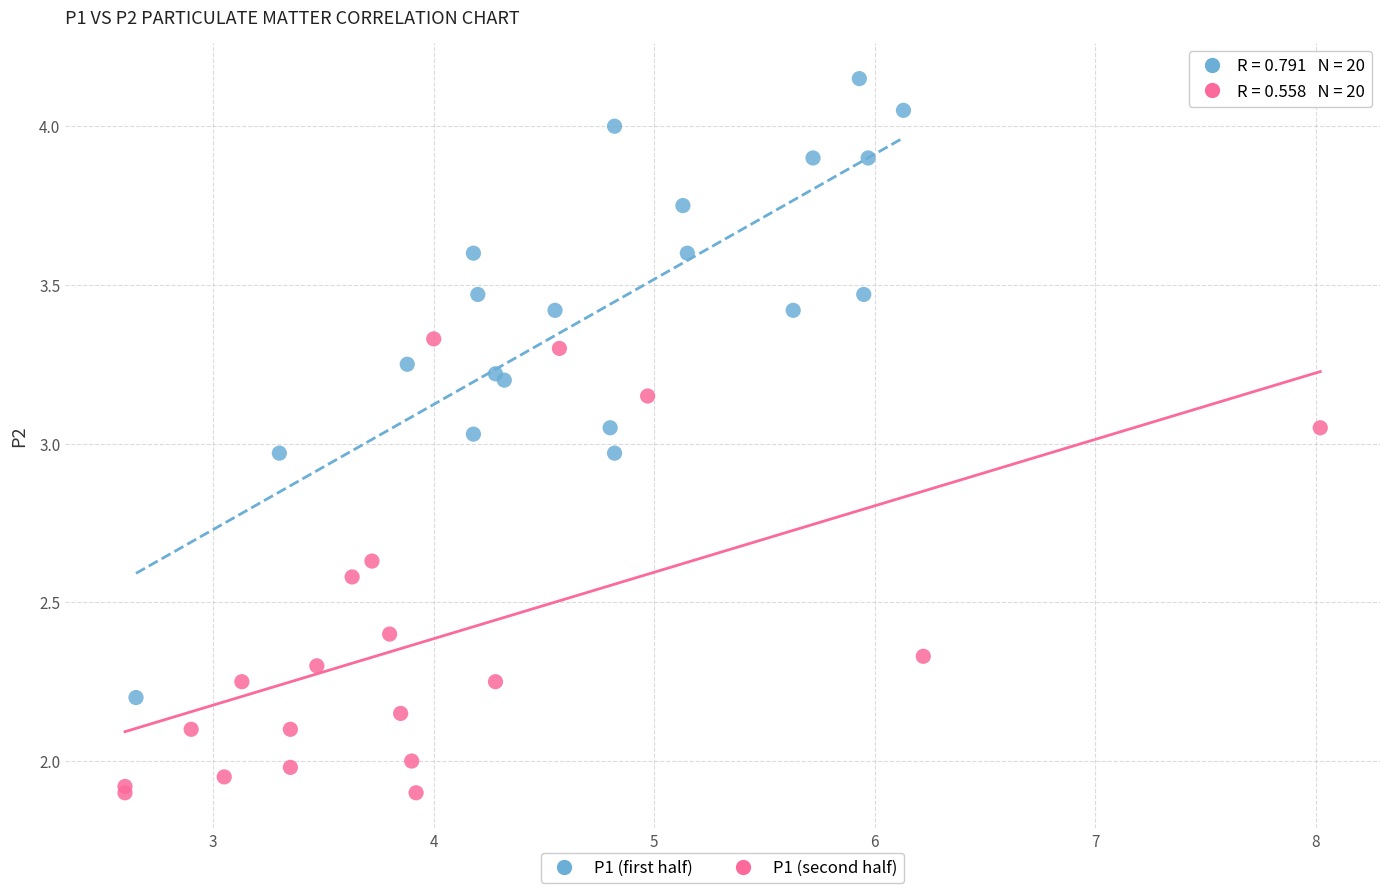

Which series contains the highest Y value?

P1 (first half)